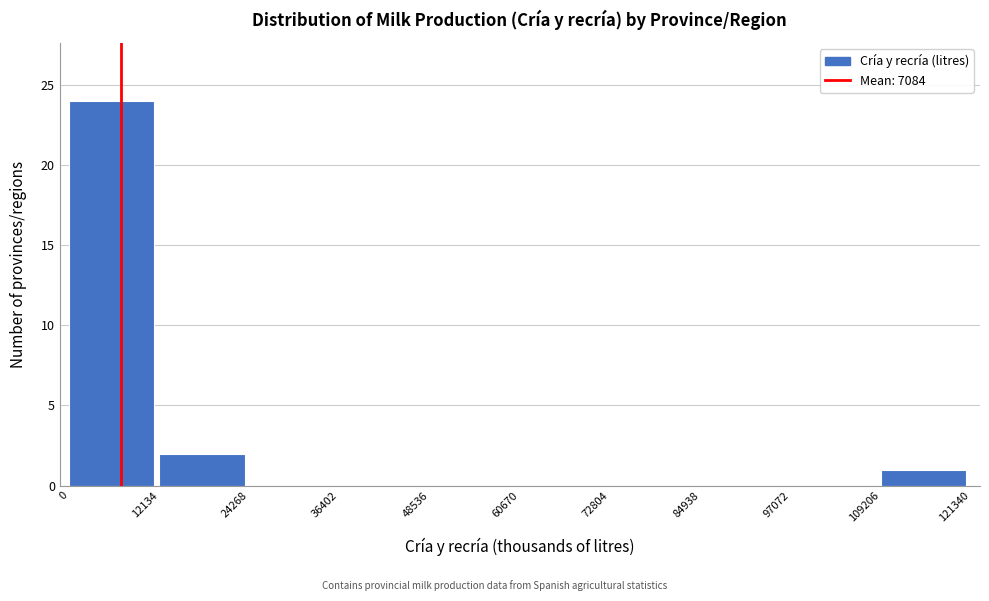

Which range on the x-axis has the tallest bar?

0 to 12134